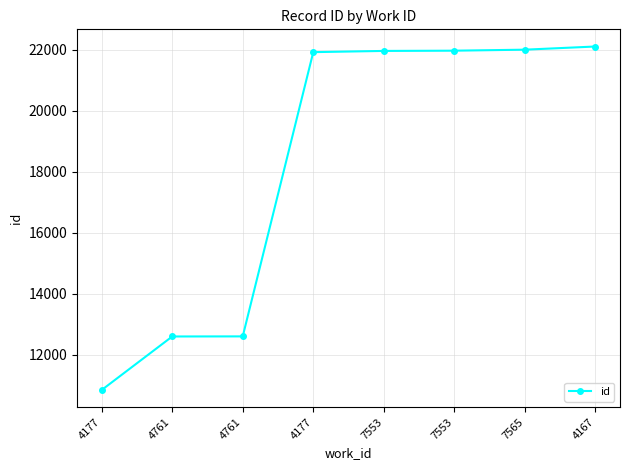

Is this an area chart (filled region under the line)?

No